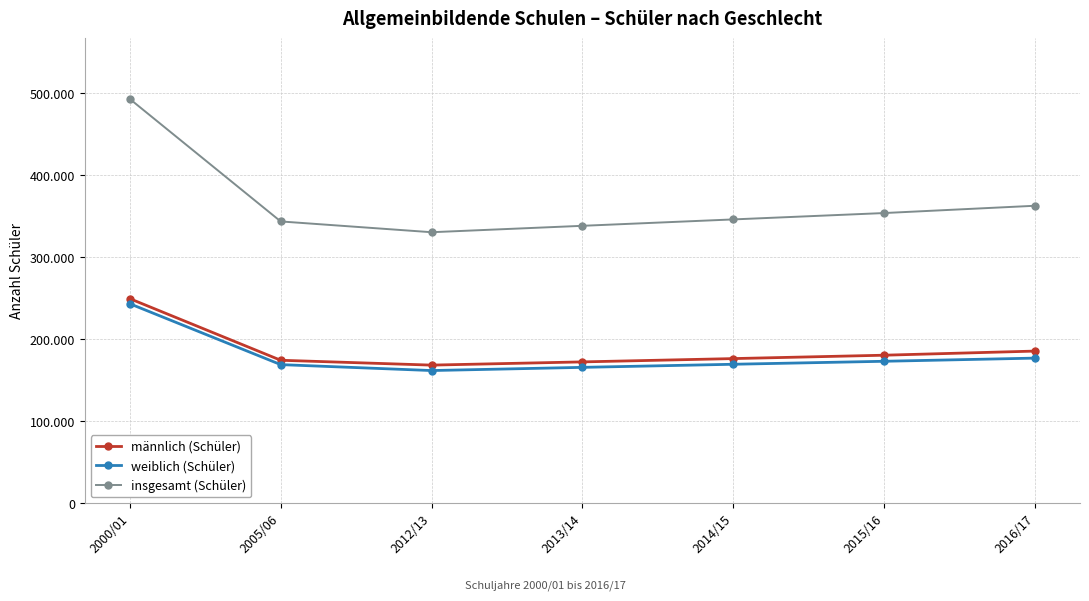

What are all the series names shown in the legend?

männlich (Schüler), weiblich (Schüler), insgesamt (Schüler)